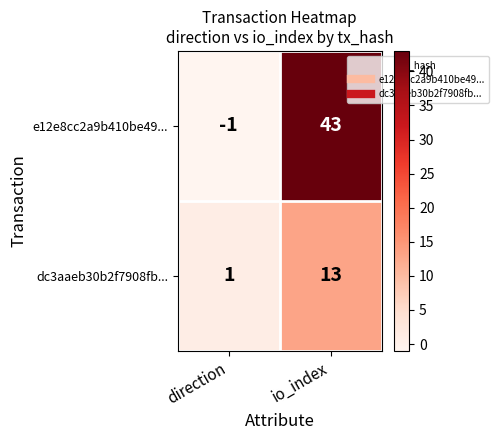

Count the number of data series in this chart.

2